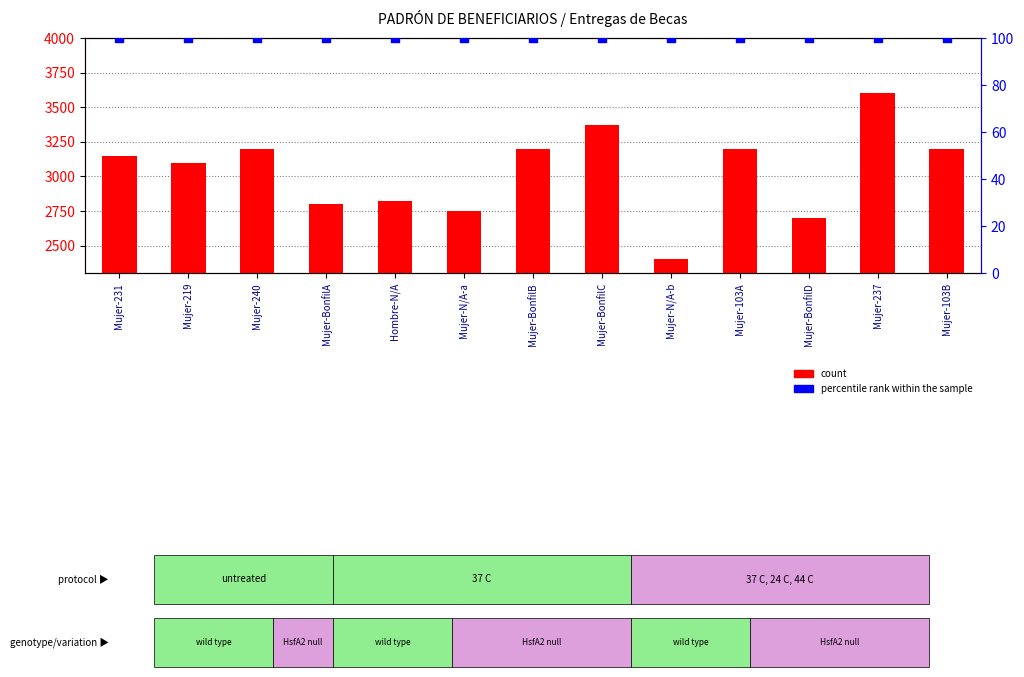

What is the total value across all series at Mujer-103A?

3300